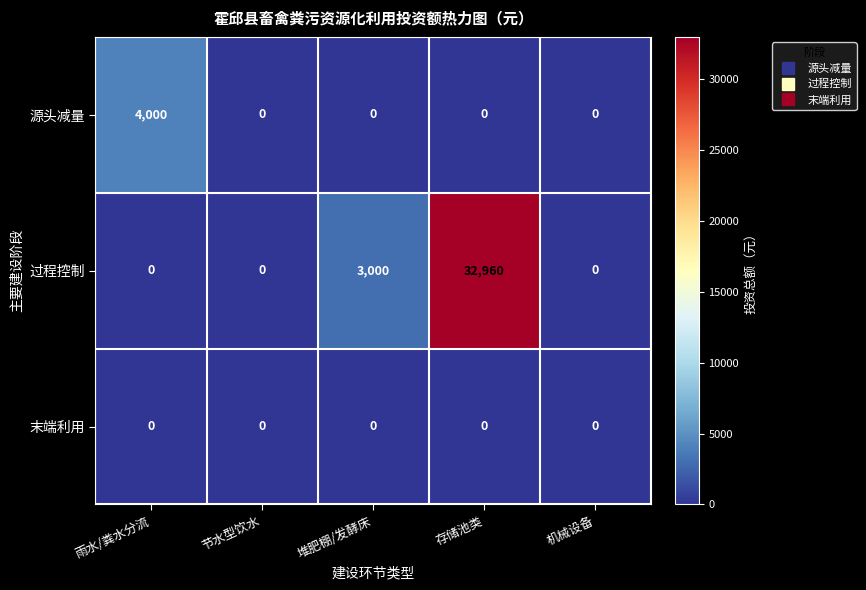

The value of 过程控制 at 节水型饮水 is 19006. True or false?

False